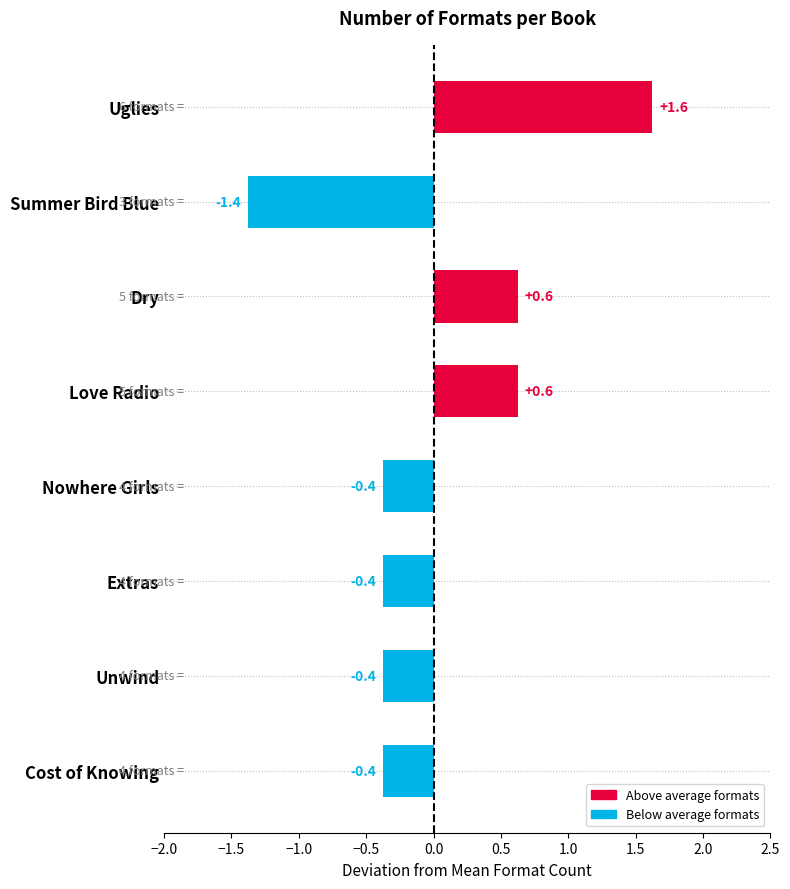

What is the change in value from Dry to Nowhere Girls?

-1.0